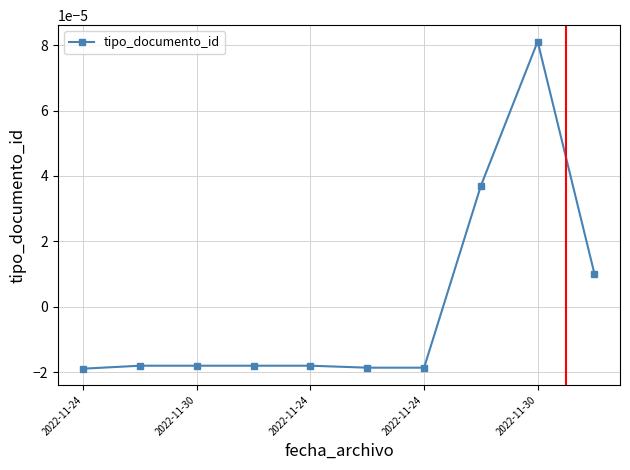

True or false: the data has more than 0 interior local peaks.

True